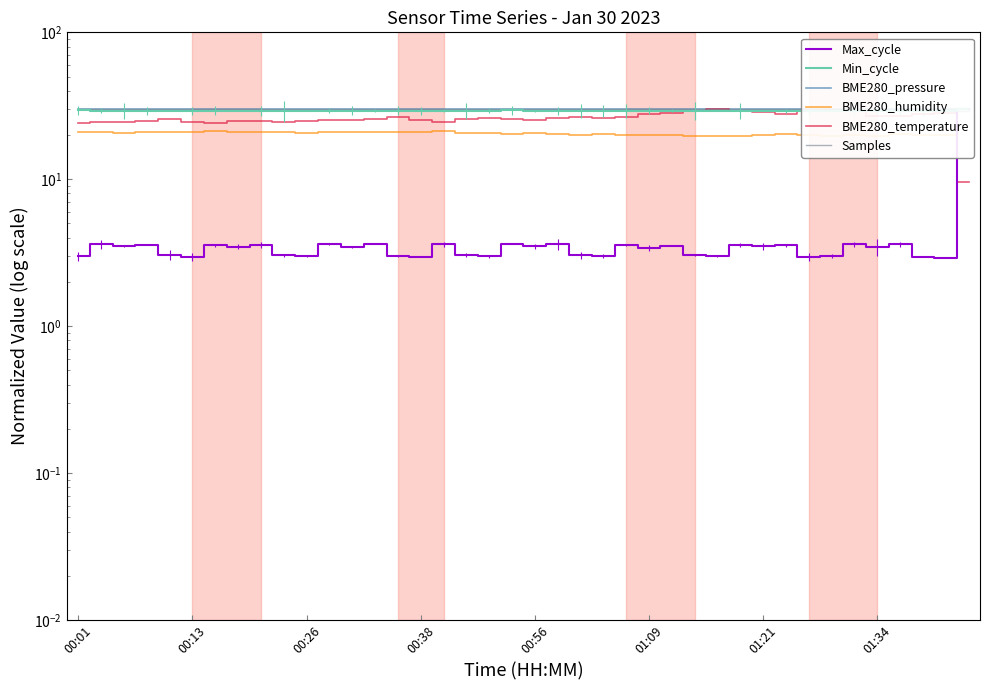

Which has a higher value, 34 or 24?

34